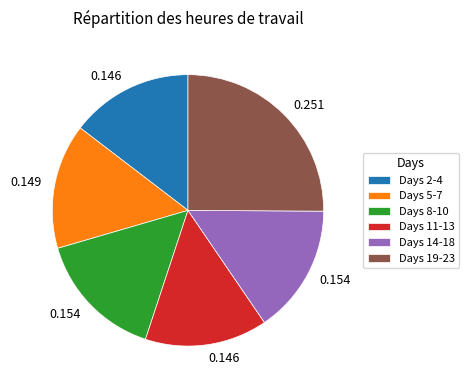

Do Days 11-13 and Days 5-7 together represent more than half of the pie?

No